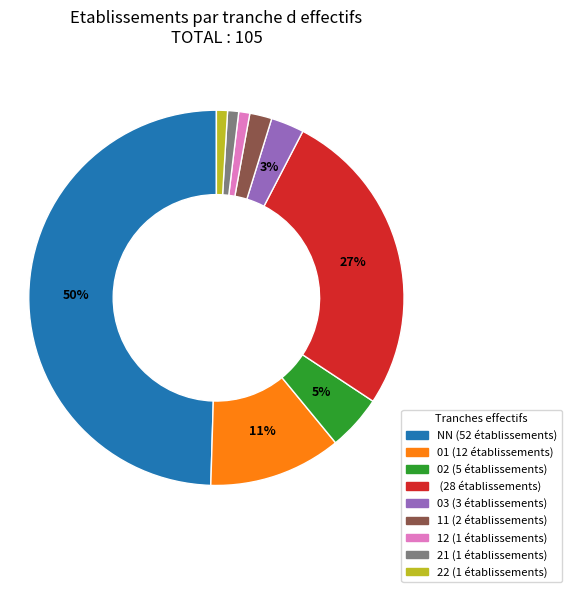

How many segments does this pie chart have?

9